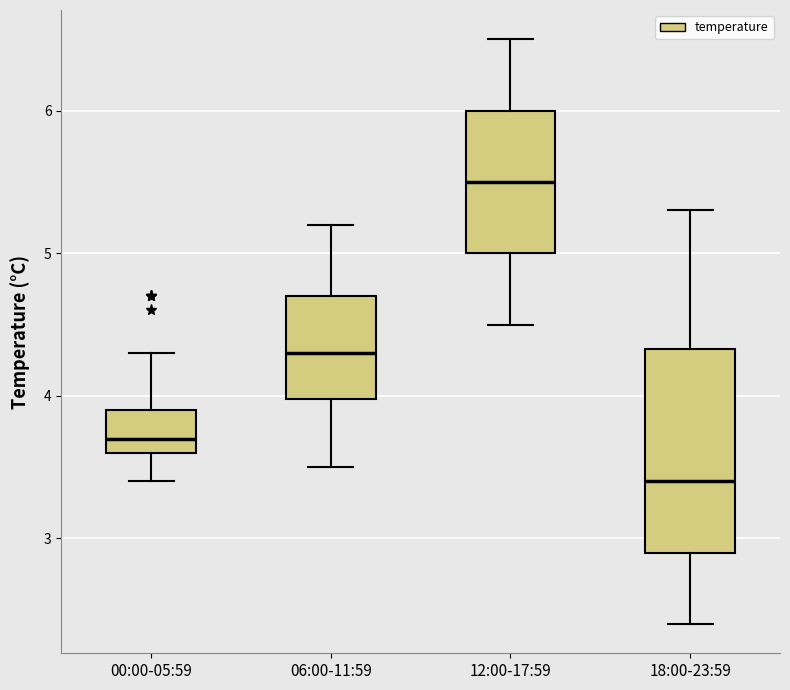

Comparing the boxes themselves (not the whiskers), which one is the tallest?

18:00-23:59